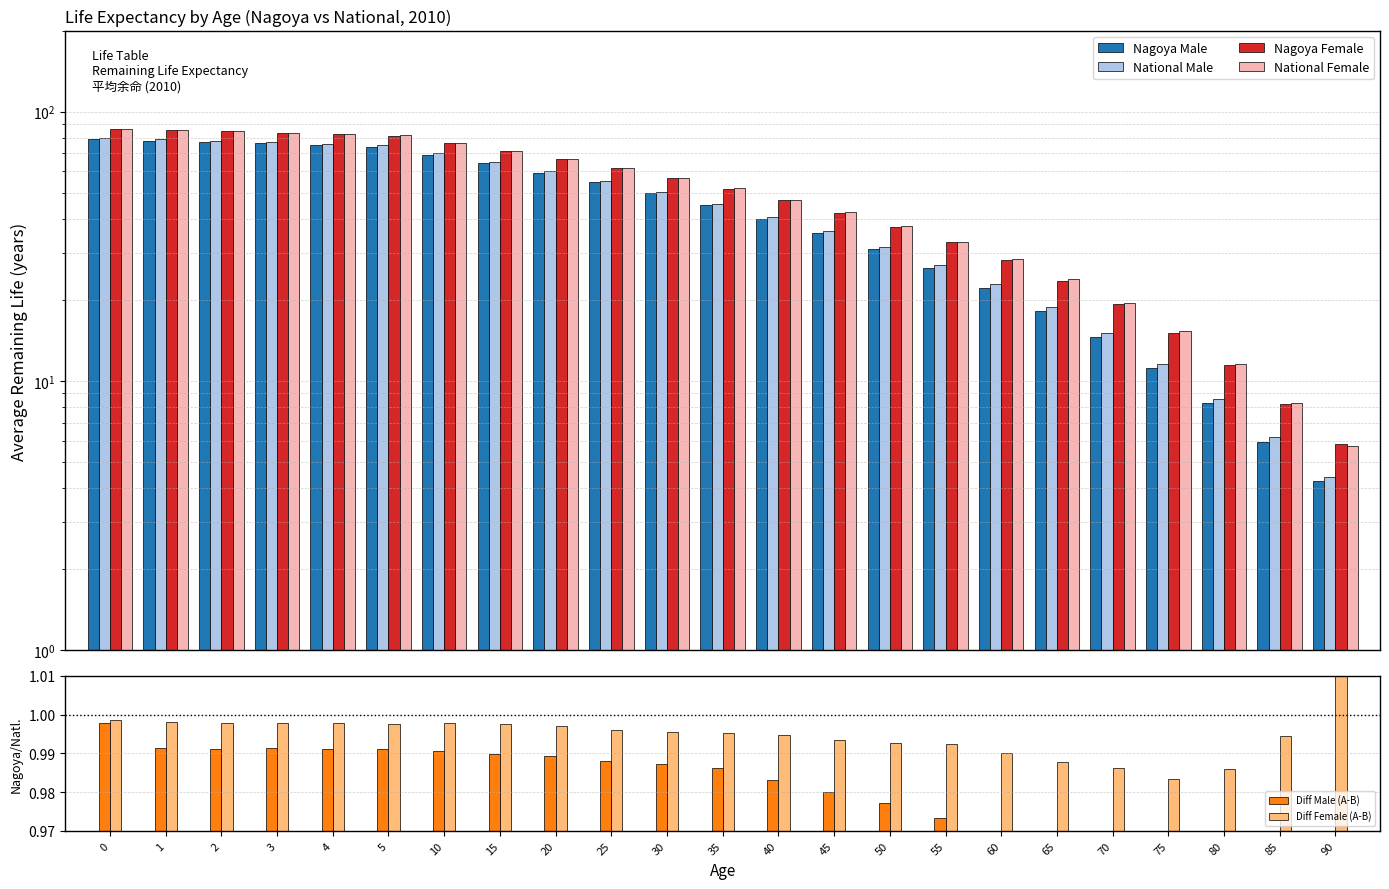

True or false: National Male has a value of 40.8 at 40.

True